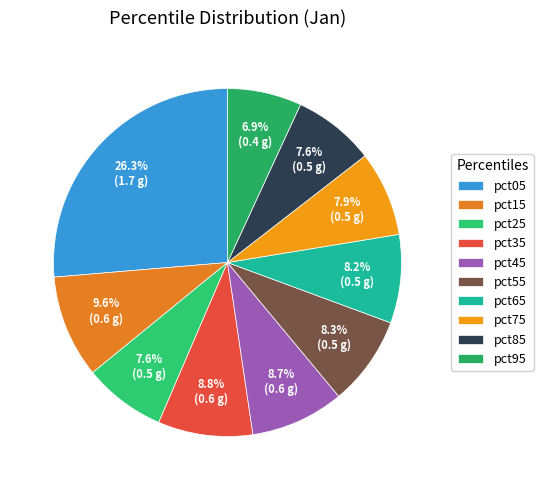

Does any single category account for the majority?

No